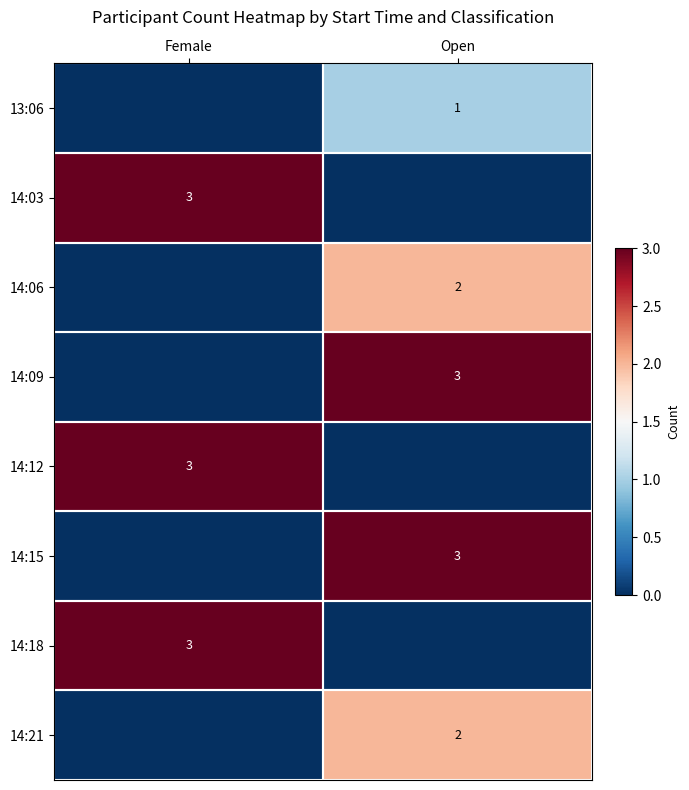

At which category is the sum across all series the highest?

Open